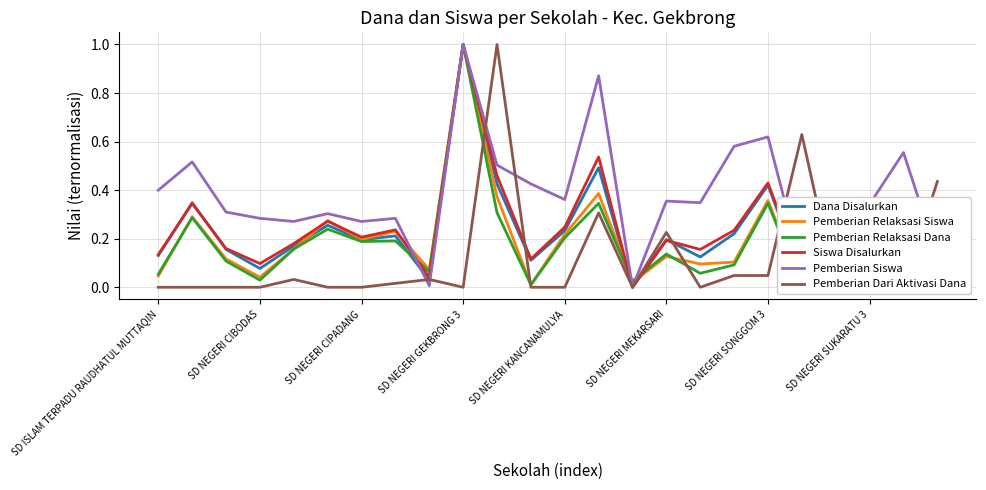

Is it true that Siswa Disalurkan equals 0.2 at SD NEGERI MEKARSARI?

True